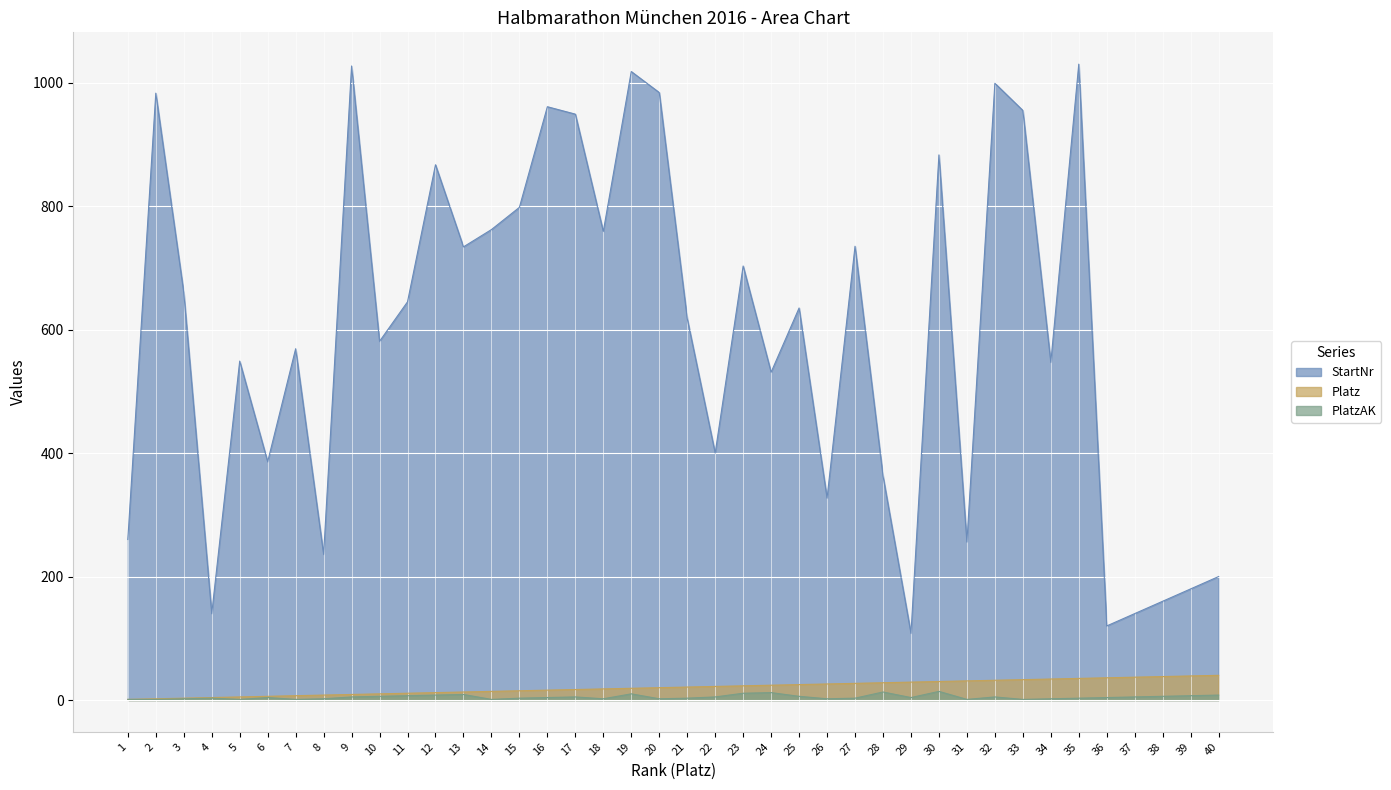

What is the spread (max minus min) of values at 4?

137